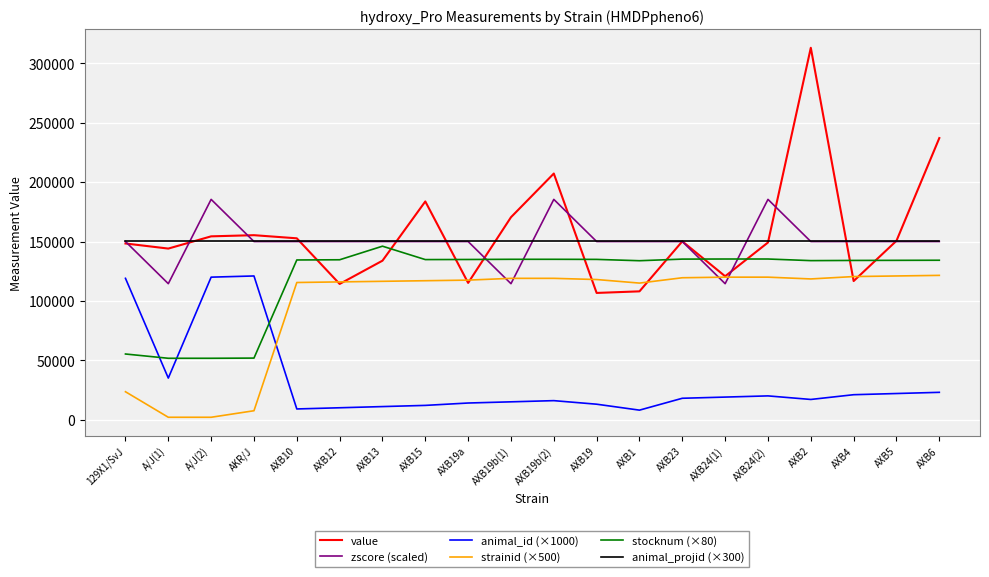

What is the spread (max minus min) of values at AXB2?

296174.3